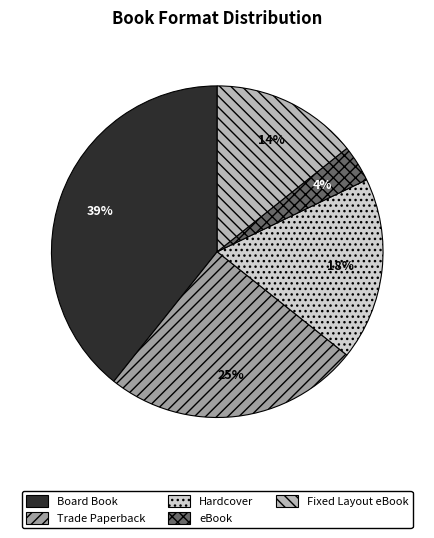

To the nearest percent, what is the combined percentage of eBook and Board Book?

43%